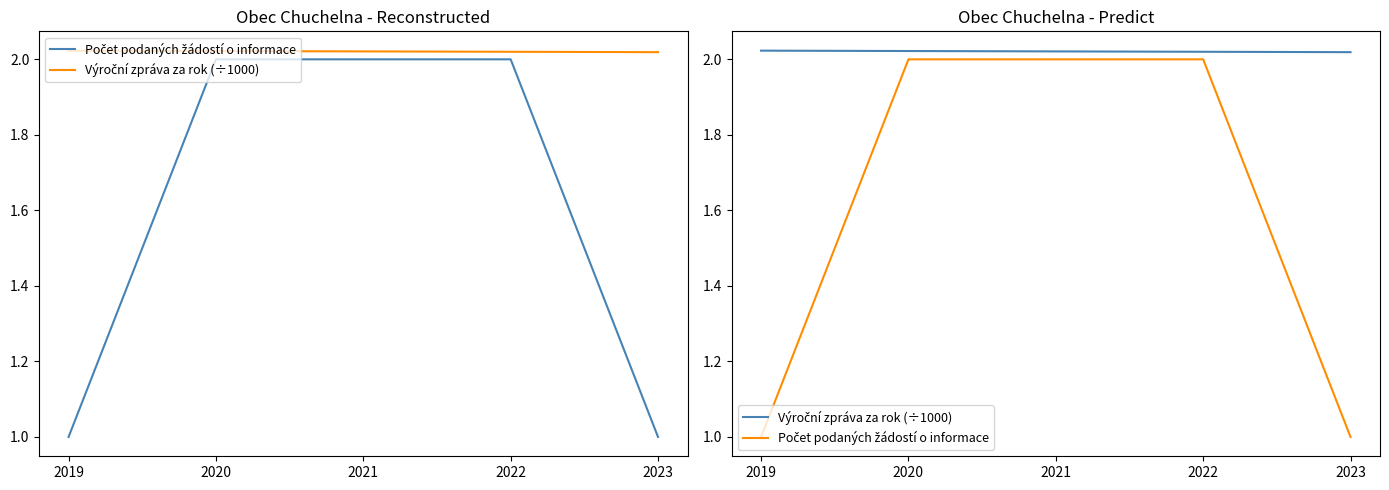

True or false: Počet podaných žádostí o informace and Výroční zpráva za rok (÷1000) intersect in this chart.

False